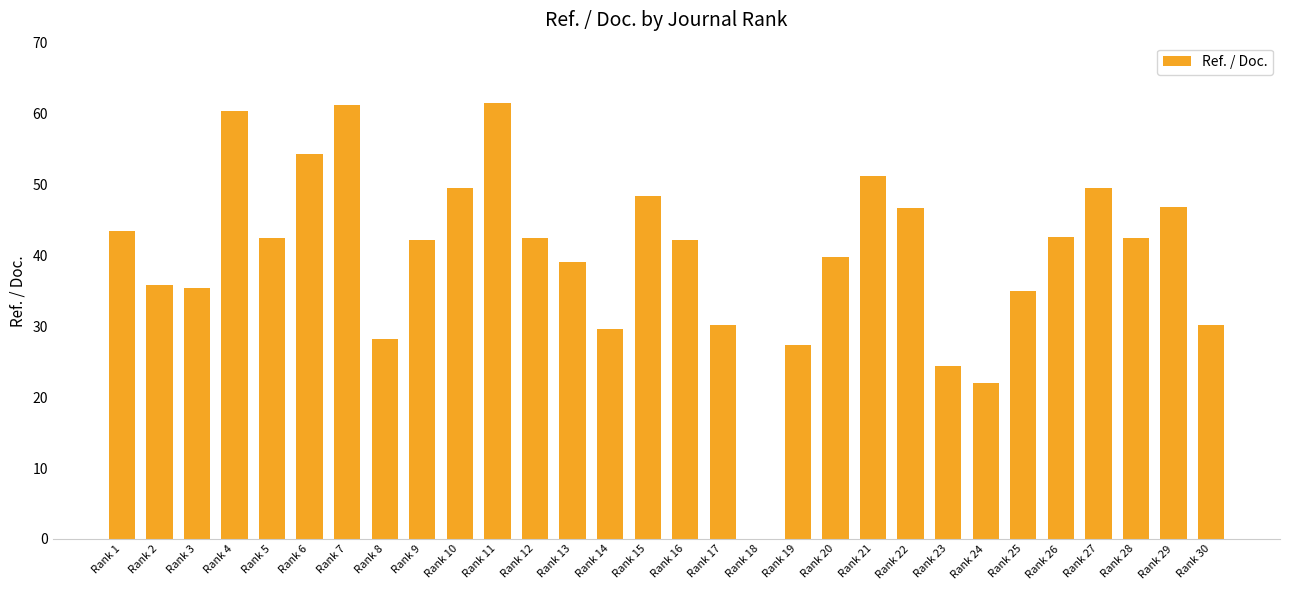

What is the ratio of the value at Rank 8 to the value at Rank 11?

0.5